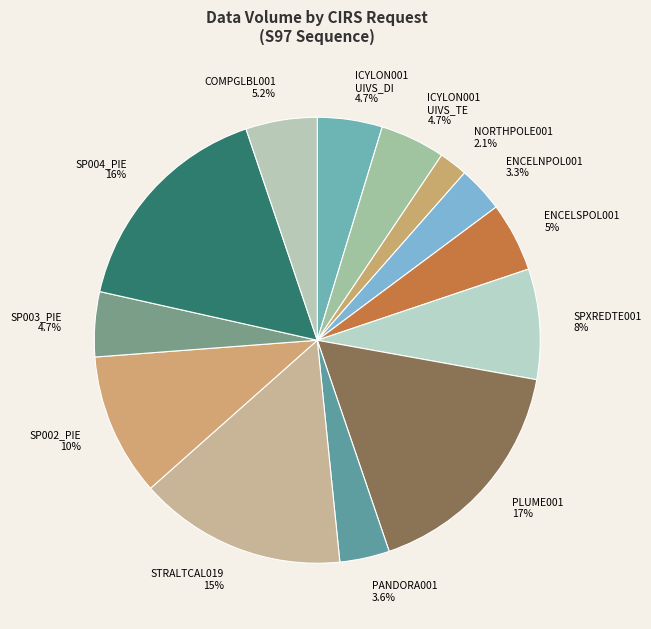

Which category has the smallest portion of the pie?

NORTHPOLE001 2.1%